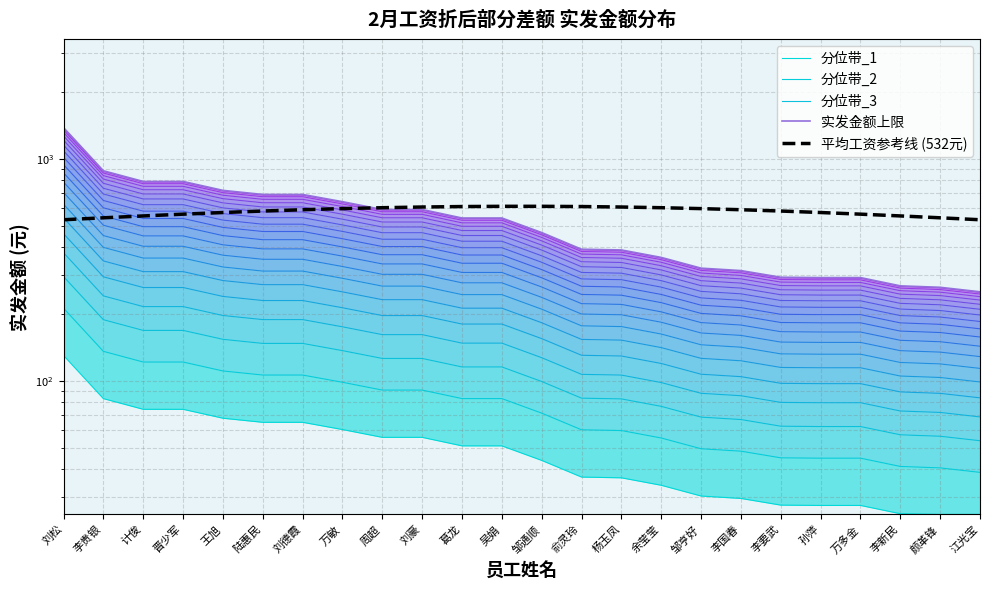

How many data points in 平均工资参考线 (532元) are above 590?

12